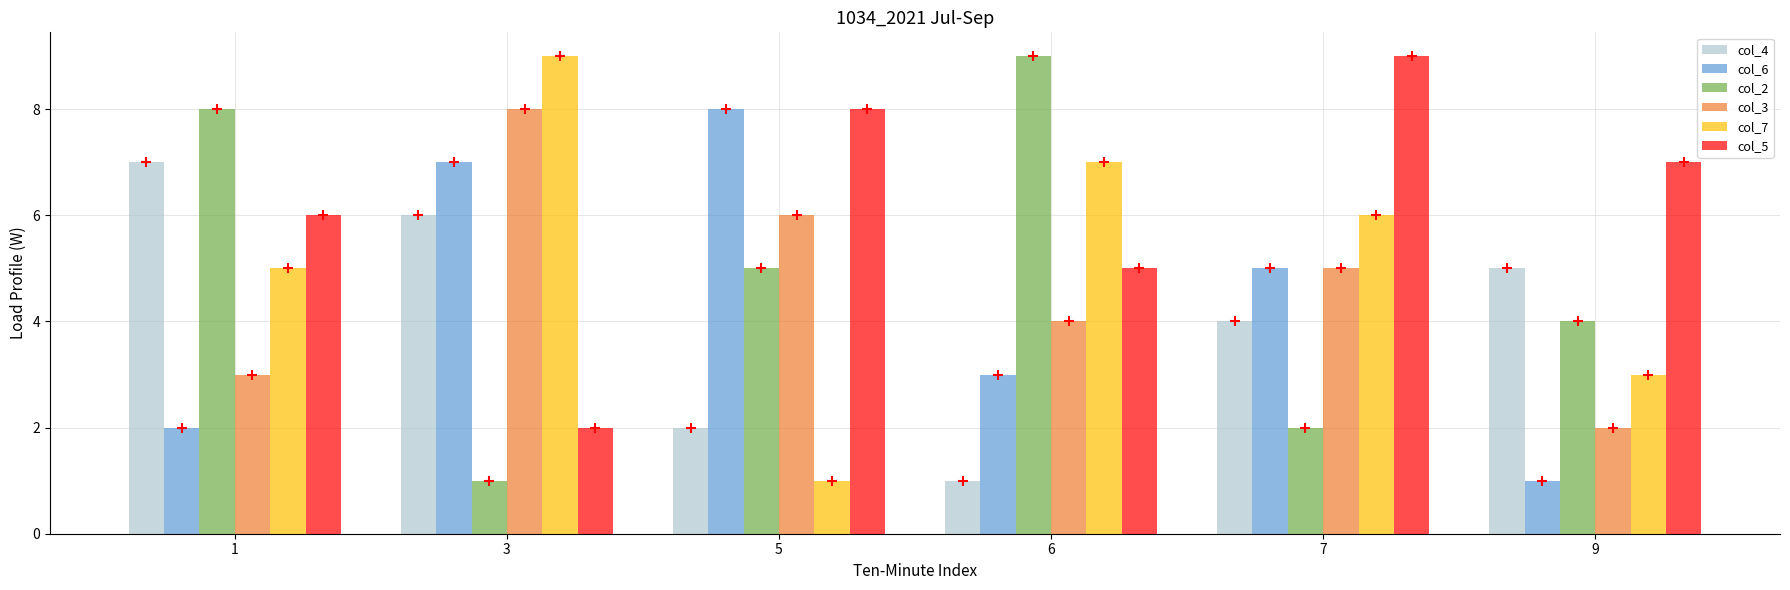

Which series contains the lowest Y value?

col_4